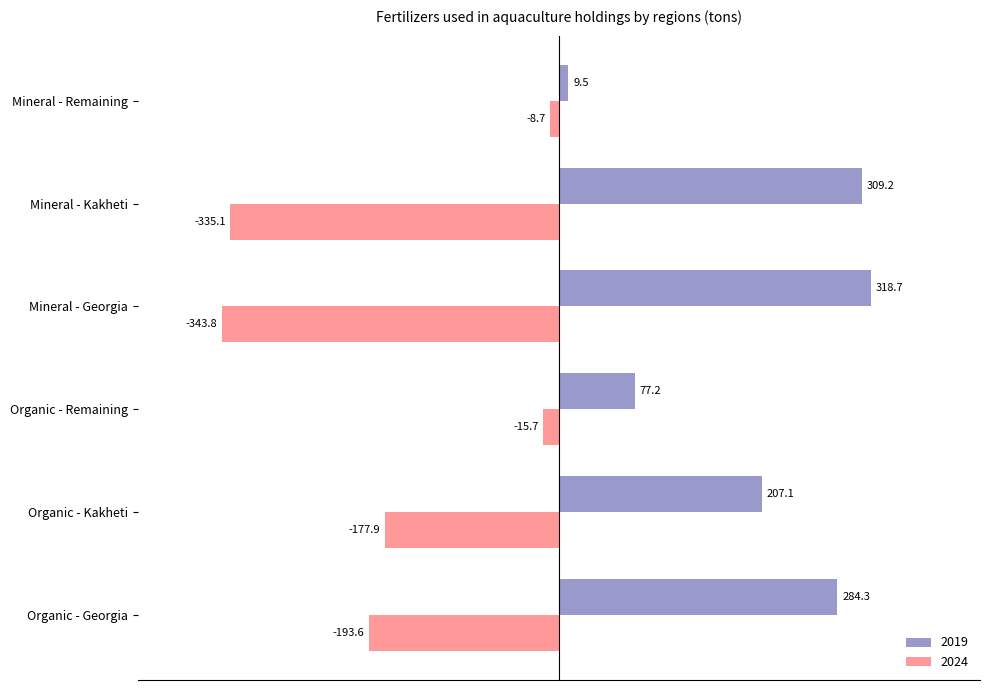

Where is 2024 nearest to the value -176?

Organic - Kakheti